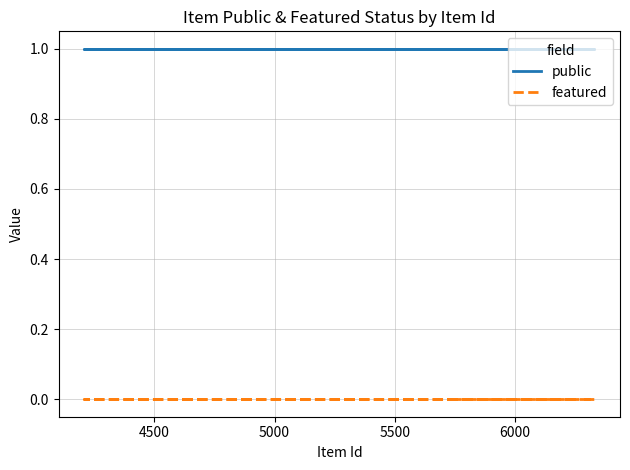

Rank the series by their average value, from highest to lowest.

public, featured